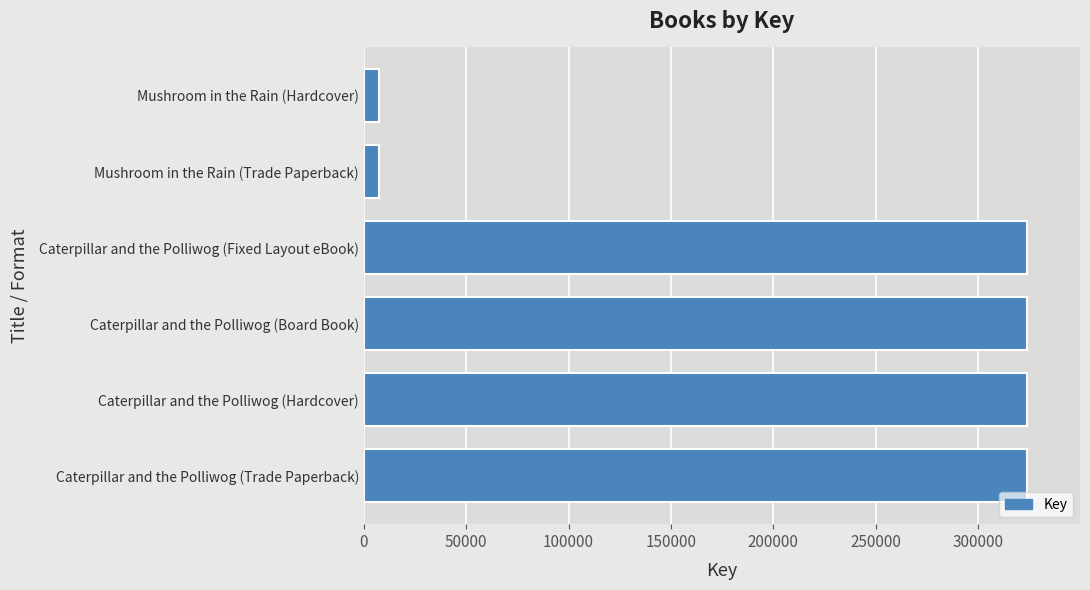

What is the change in value from Caterpillar and the Polliwog (Trade Paperback) to Mushroom in the Rain (Trade Paperback)?

-316574